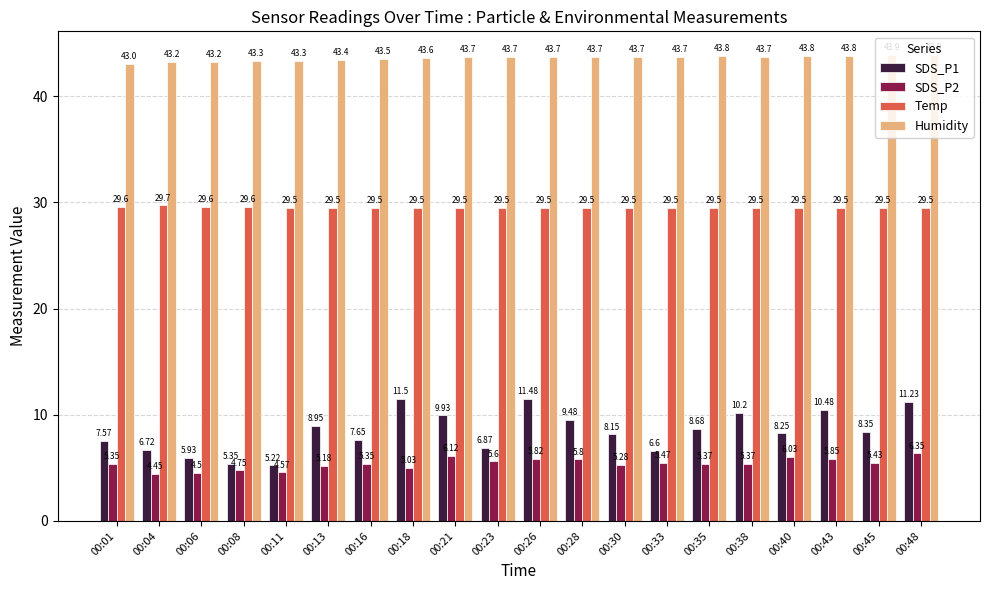

At how many categories does at least one series exceed 23?

20